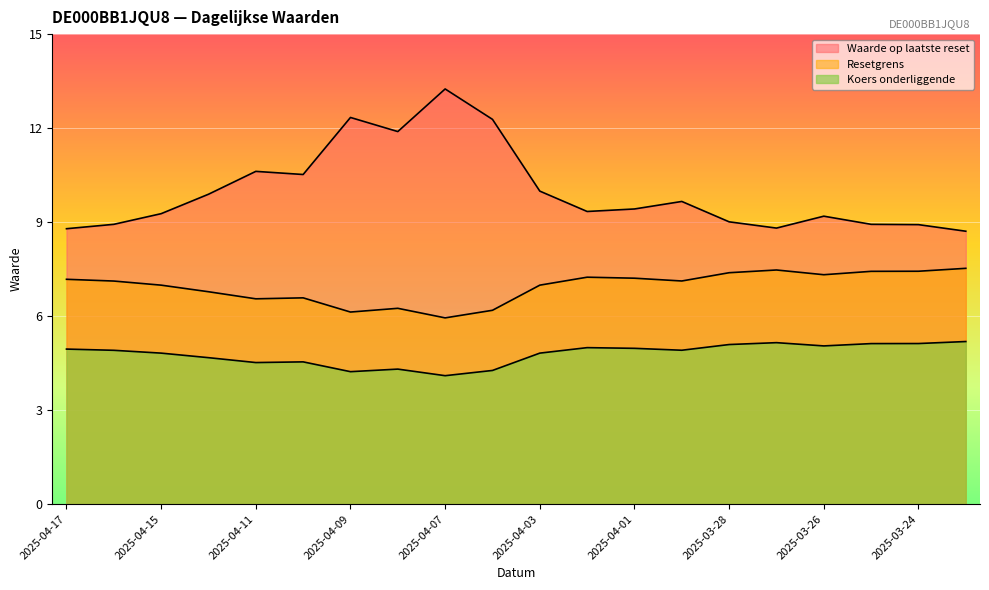

Where is Koers onderliggende nearest to the value 4?

2025-04-07